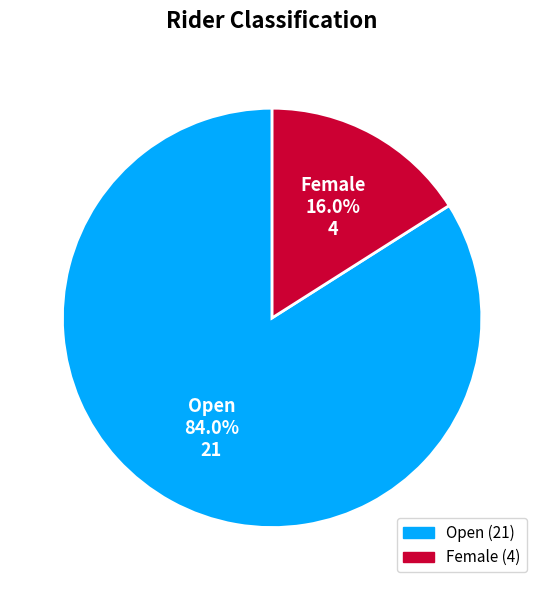

How much of the chart is everything except Female?

84.0%